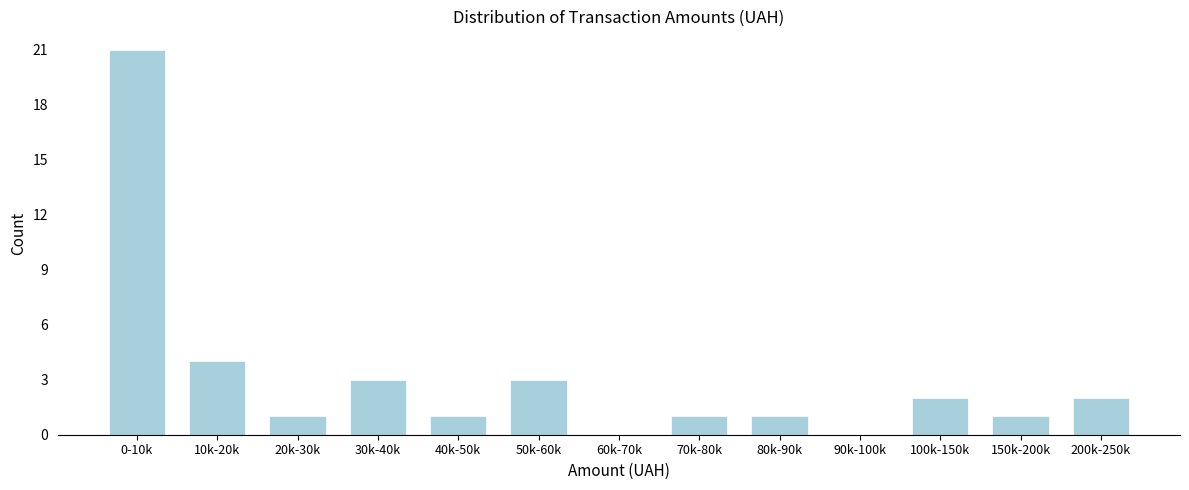

Reading left to right, transcribe all the data shown in this chart.

0-10k=21	10k-20k=4	20k-30k=1	30k-40k=3	40k-50k=1	50k-60k=3	60k-70k=0	70k-80k=1	80k-90k=1	90k-100k=0	100k-150k=2	150k-200k=1	200k-250k=2